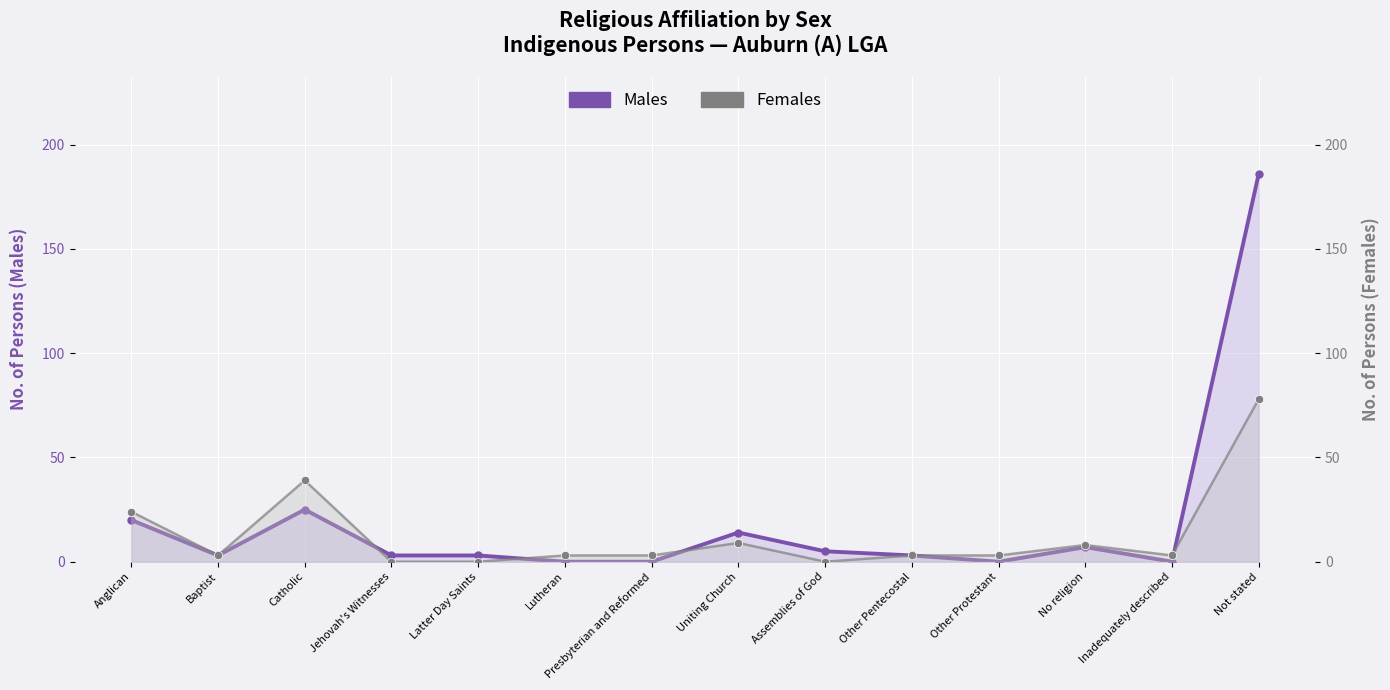

True or false: Males has a value of 25 at Catholic.

True